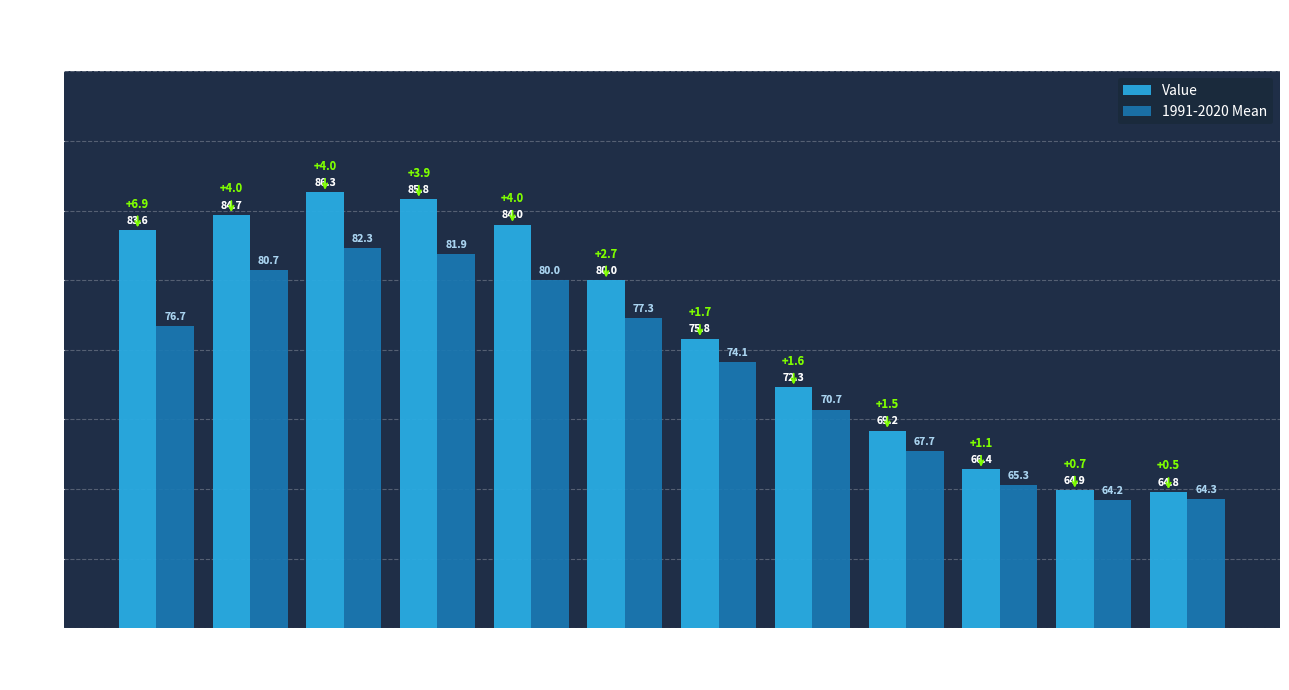

What value does the Value series have at 1?

83.6